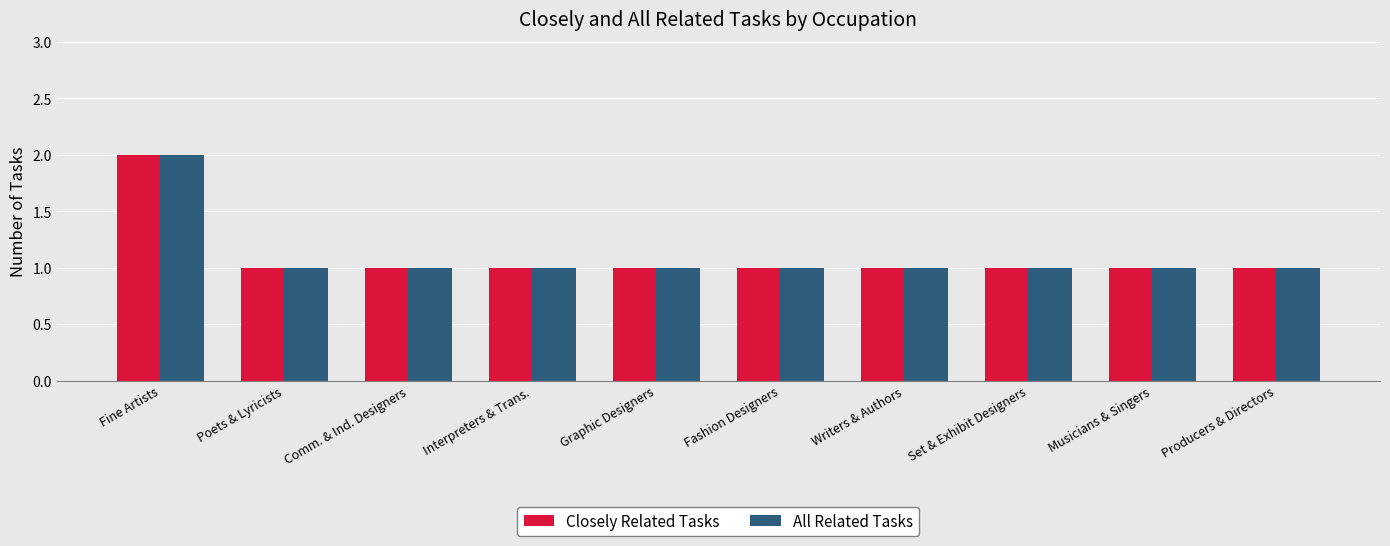

Reading left to right, transcribe all the data shown in this chart.

Closely Related Tasks: 2	1	1	1	1	1	1	1	1	1
All Related Tasks: 2	1	1	1	1	1	1	1	1	1